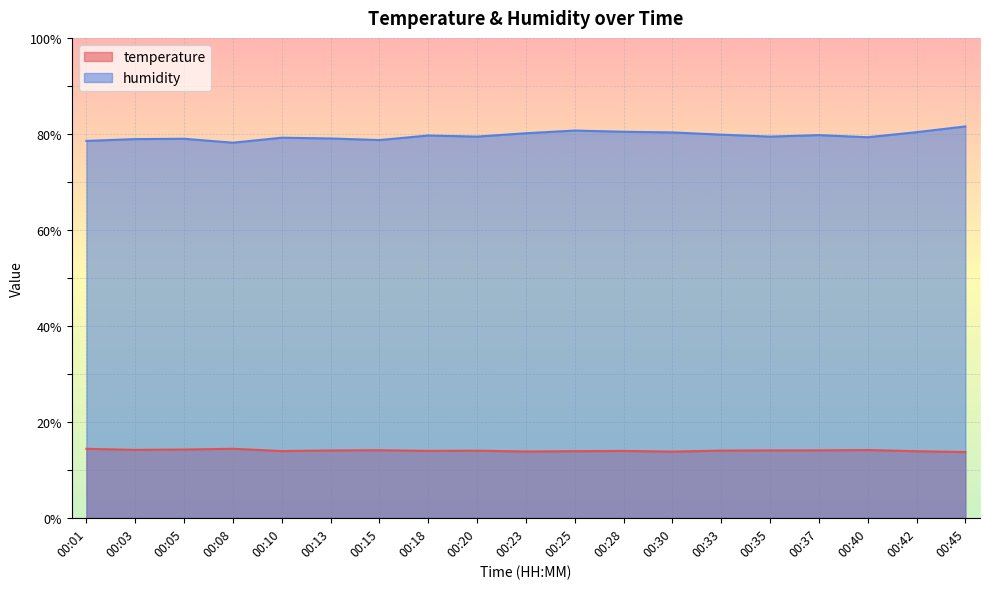

What is the value of the temperature point at the 5th from the left?

13.9